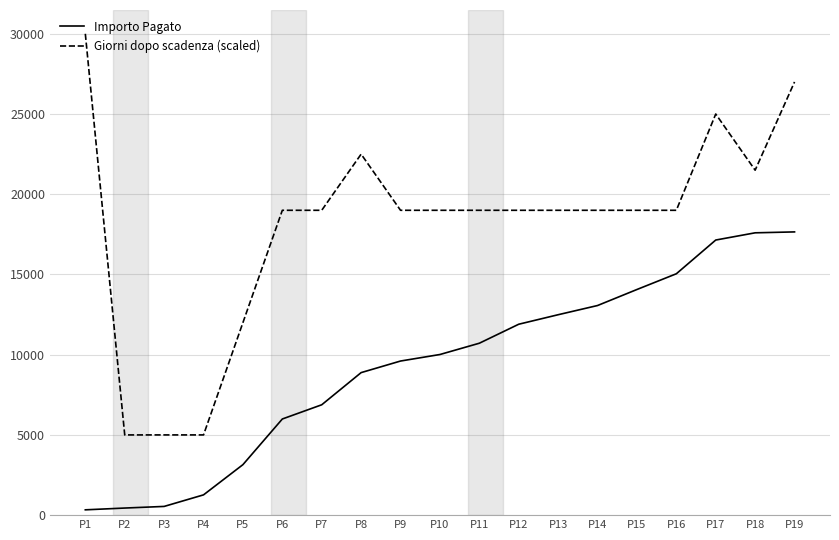

What is the total value across all series at P10?

29011.8